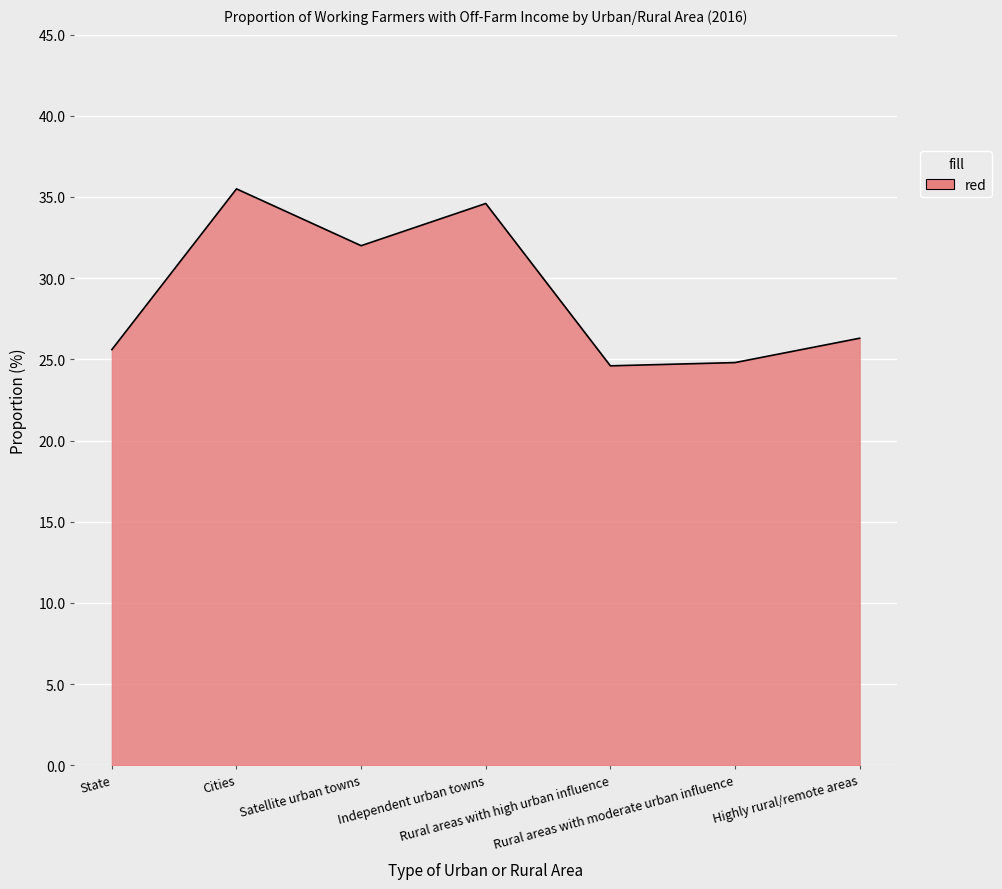

What is the maximum value shown in the chart?

35.5